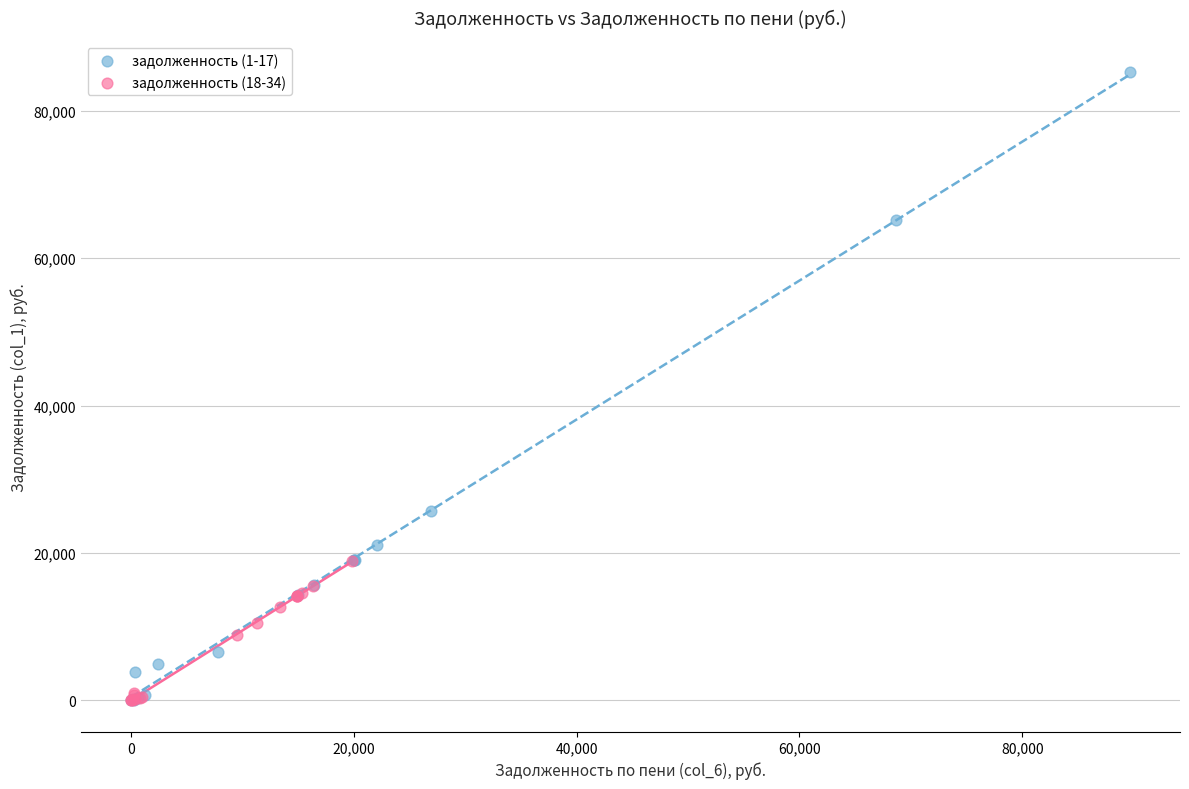

Which series contains the highest Y value?

задолженность (1-17)